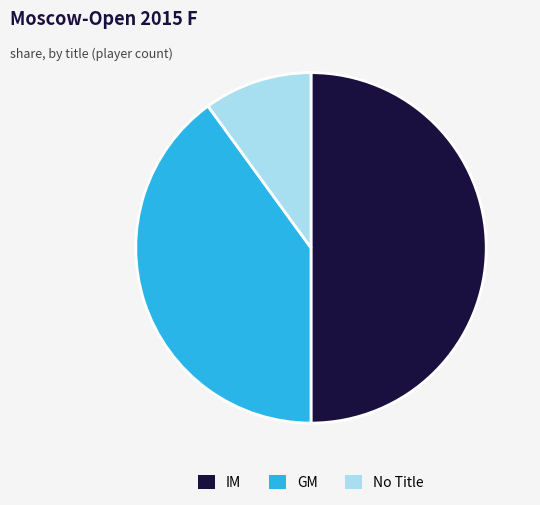

Is No Title the majority of the pie?

No